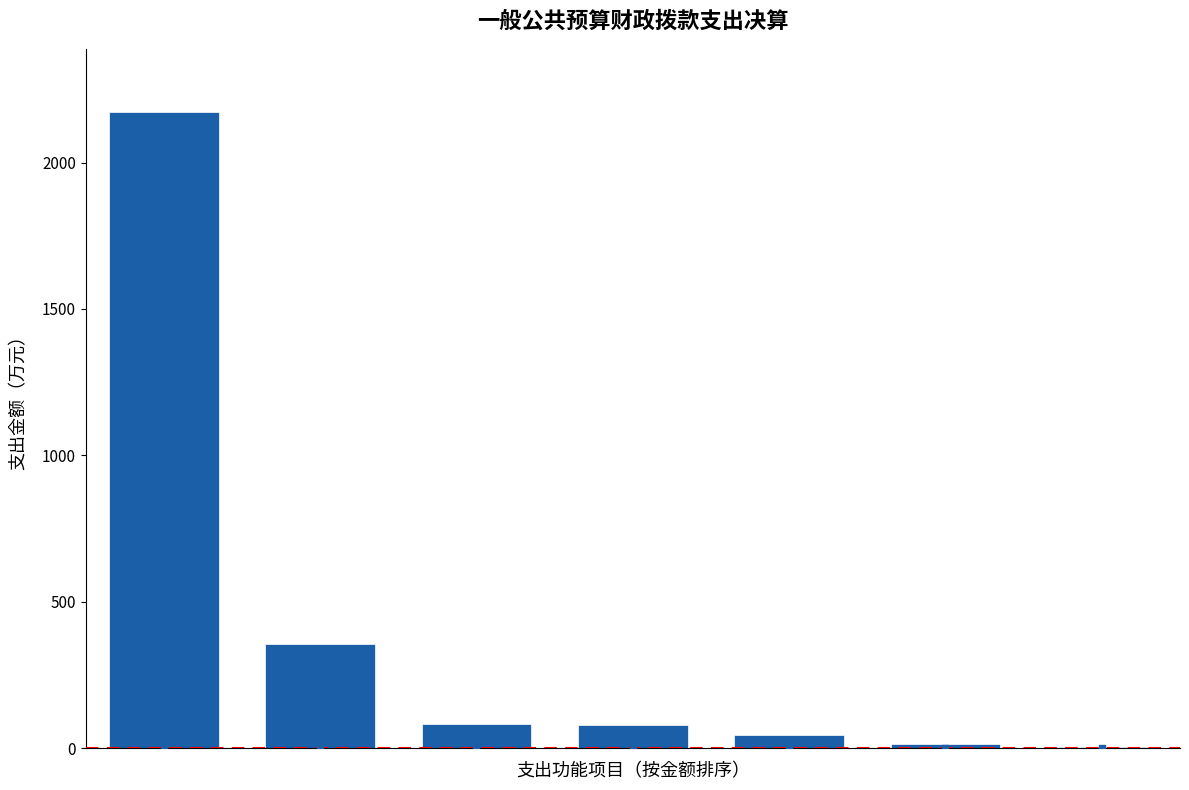

What is the change in value from 1 to 4?

-310.6